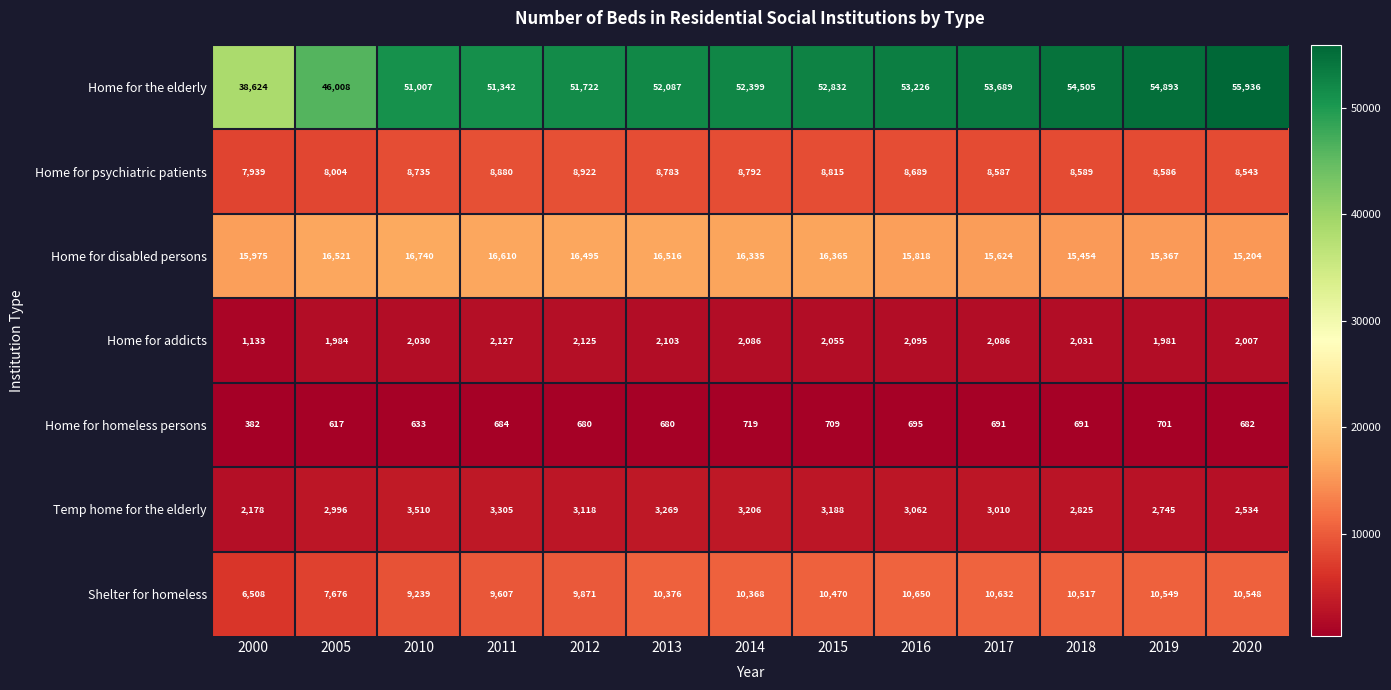

Is it true that Shelter for homeless equals 13855 at 2013?

False